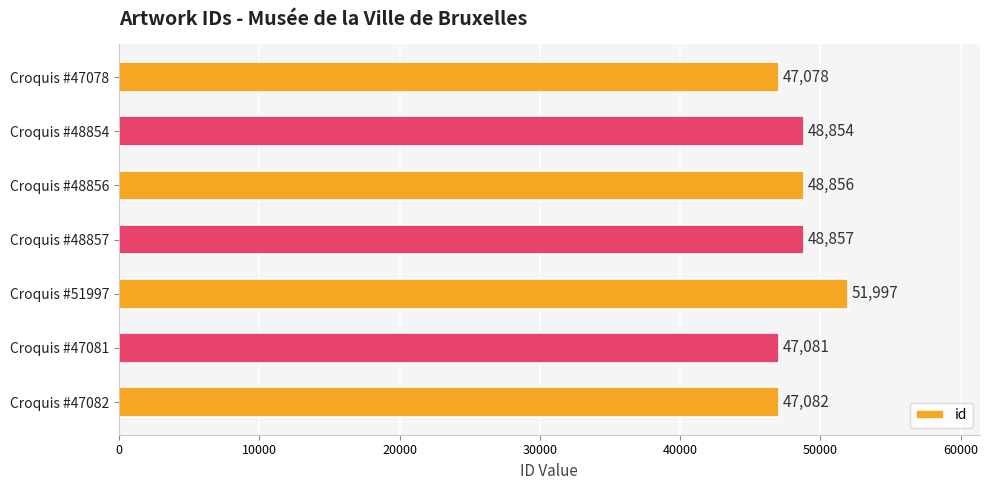

Where is the data nearest to the value 49537?

Croquis #48857